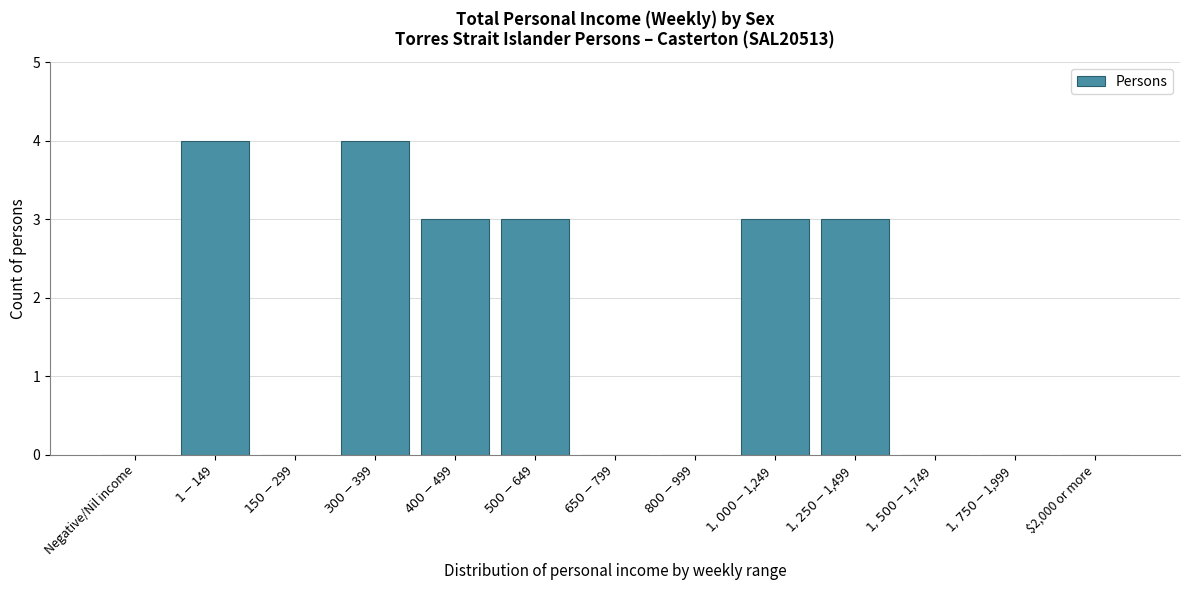

What is the maximum value shown in the chart?

4